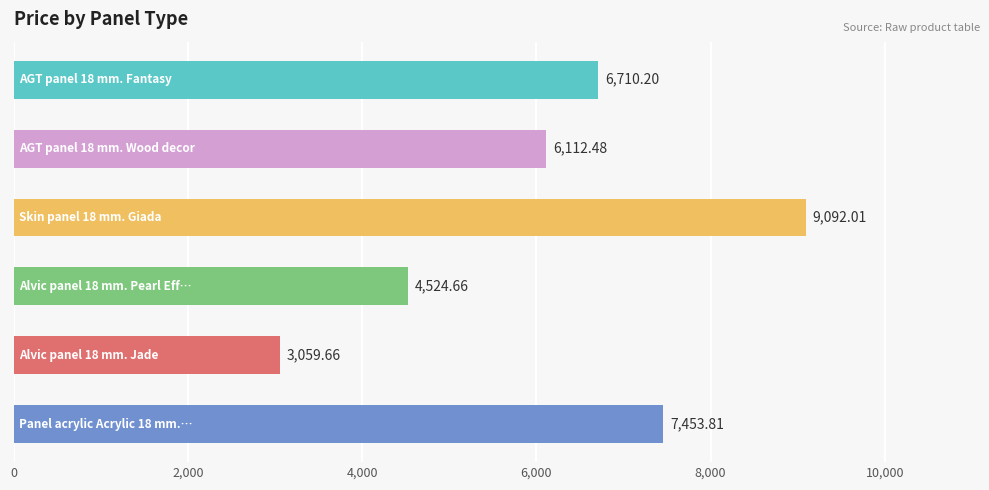

Which series has the largest total across all categories?

Skin panel 18 mm. Giada